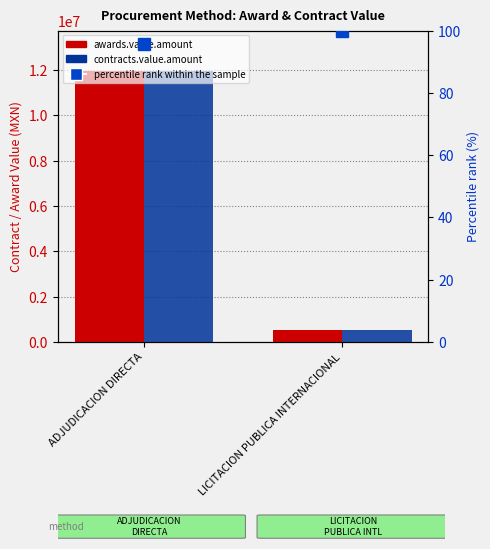

At which label is percentile rank within the sample closest to 97?

ADJUDICACION DIRECTA